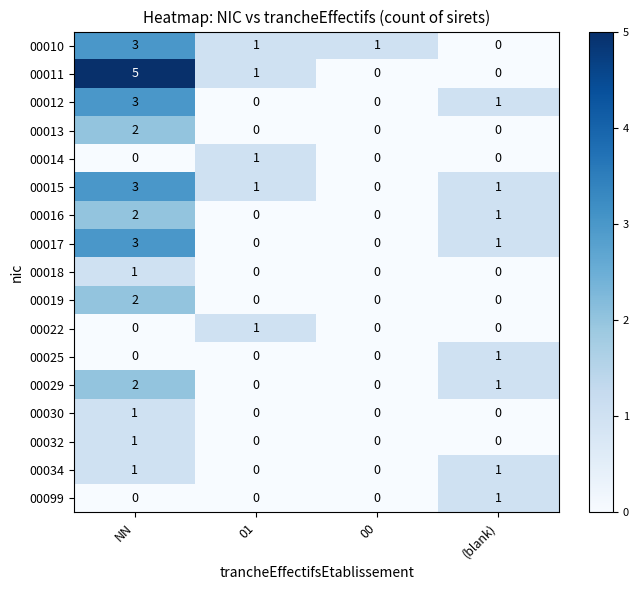

Where is 00016 nearest to the value 1?

(blank)